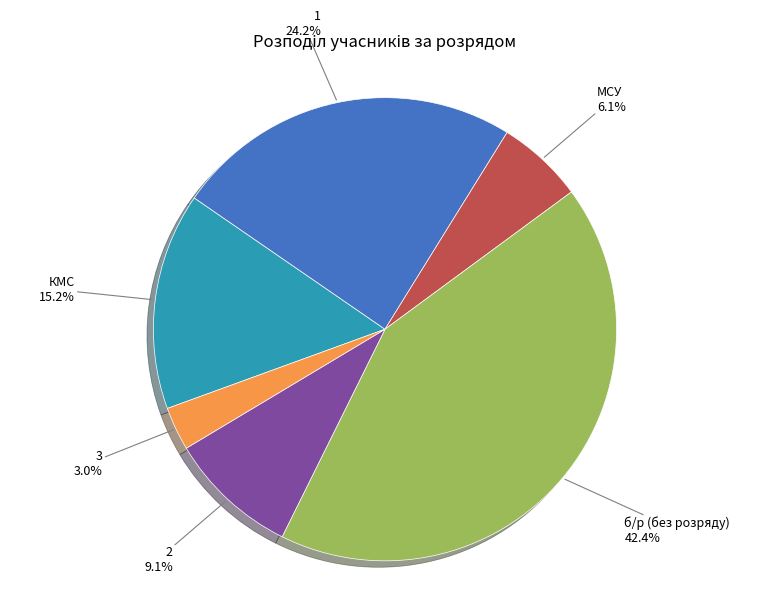

Count the number of slices in the pie.

6